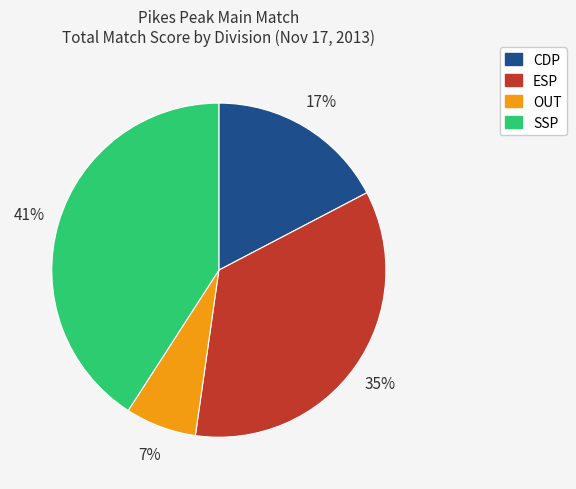

Does any single category account for the majority?

No